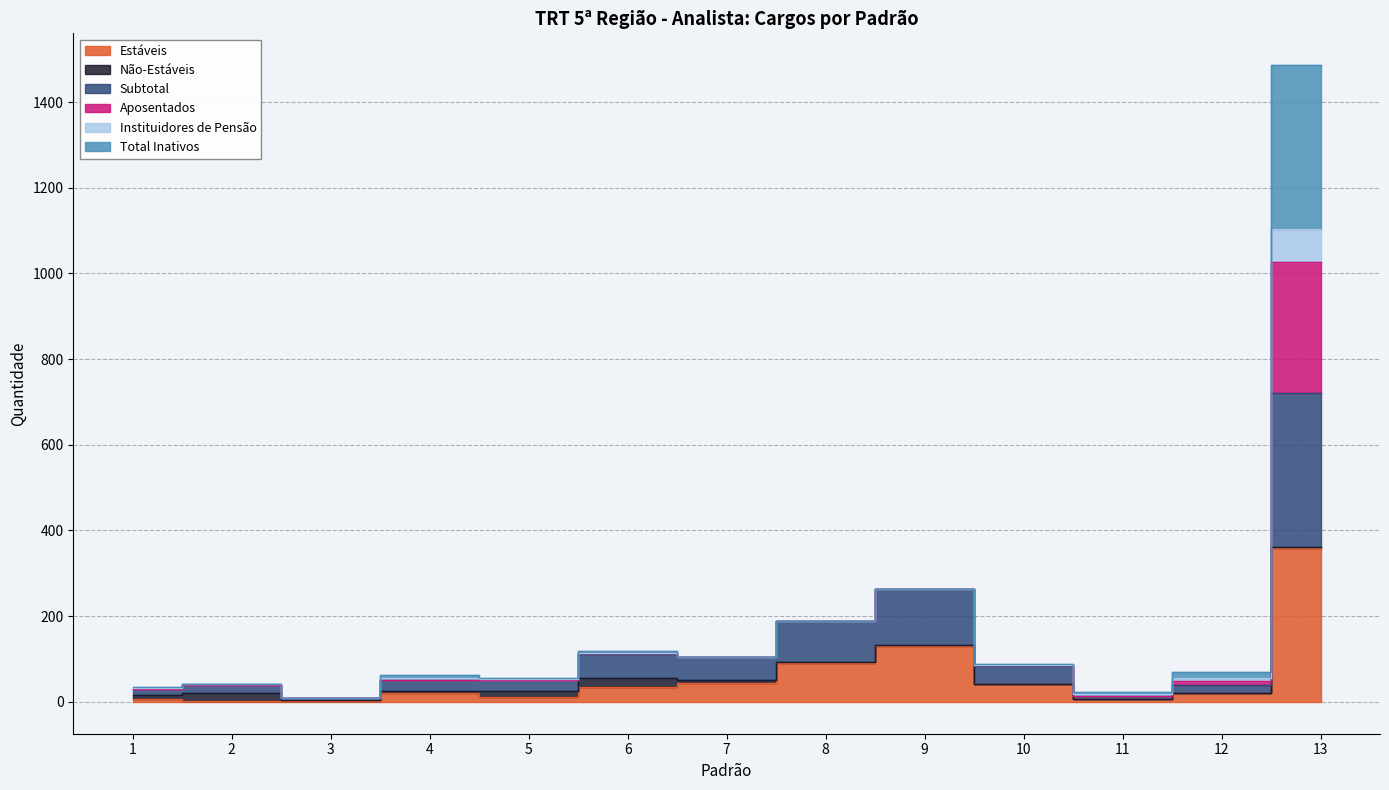

True or false: Estáveis and Subtotal cross at least once.

False